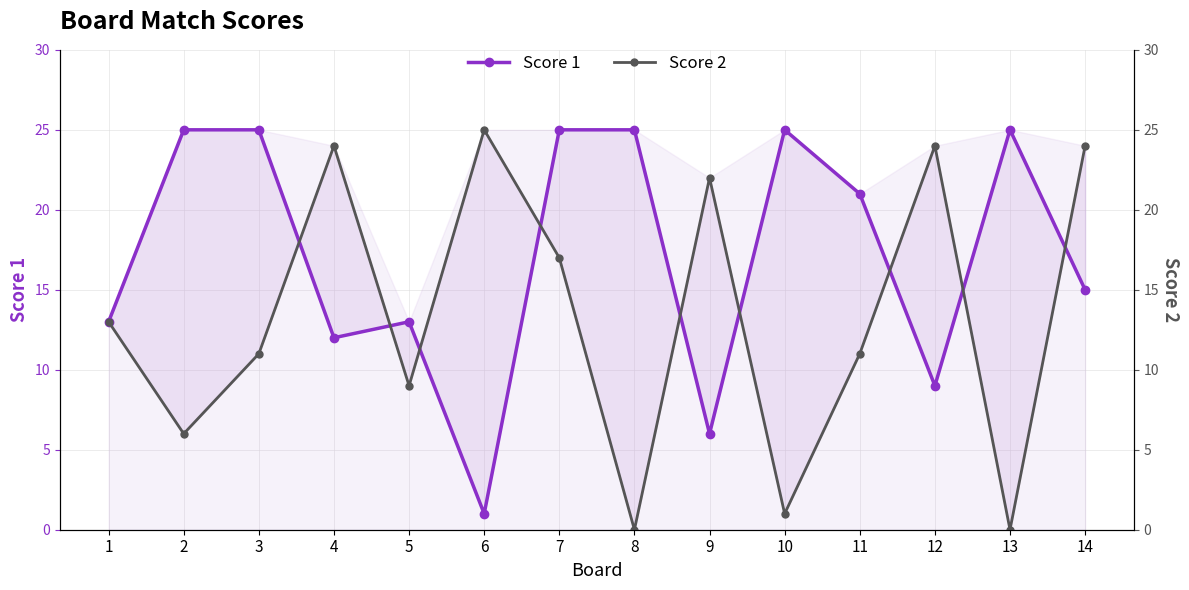

What is the value of the Score 1 point at the 1st from the left?

13